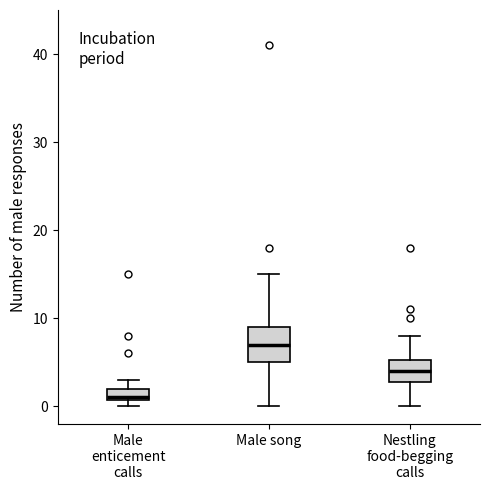

Which box has the highest median line?

Male song